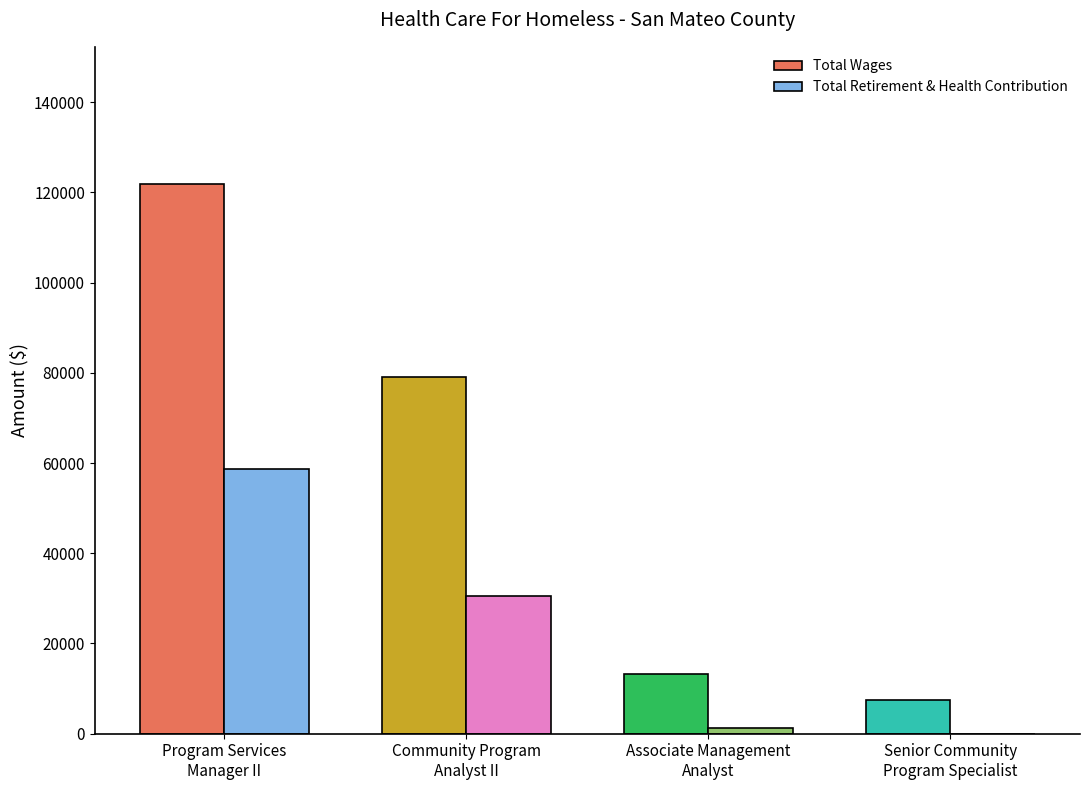

What is the sum of all Total Wages values?

221546